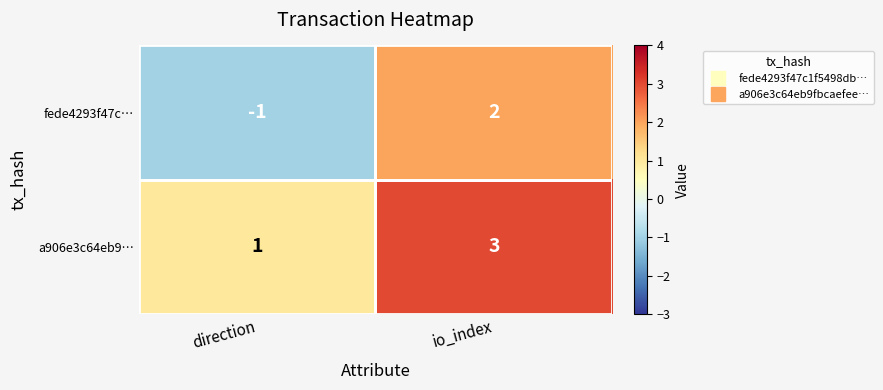

At which category does the chart reach its minimum across all series?

direction